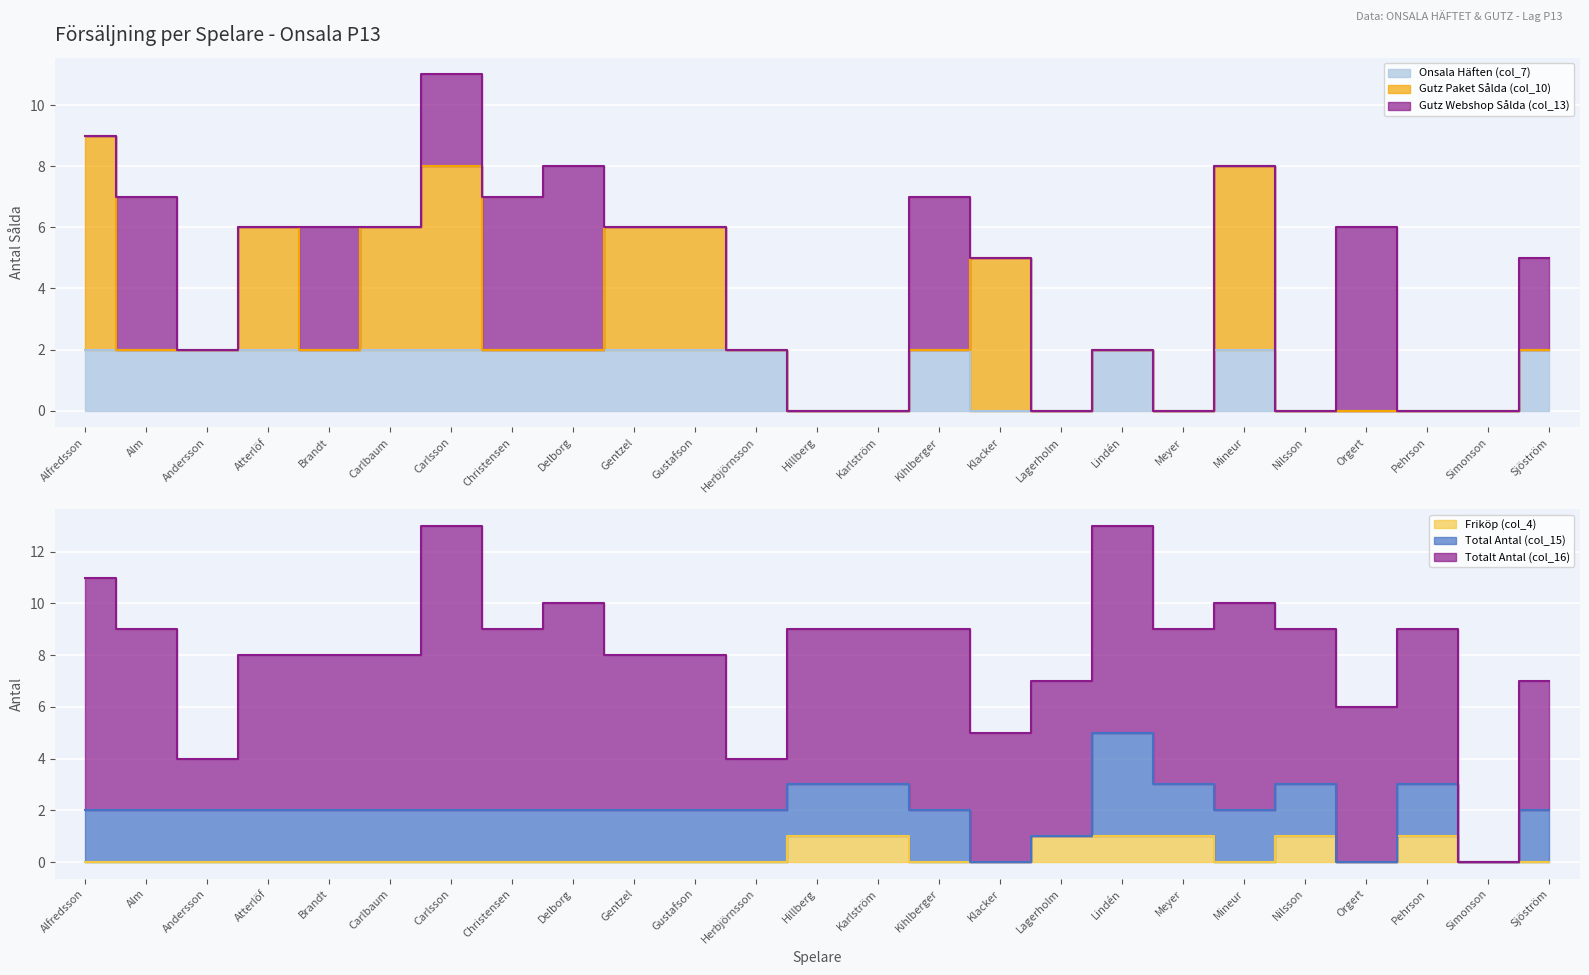

True or false: Onsala Häften (col_7) has a value of 1 at Kihlberger.

False